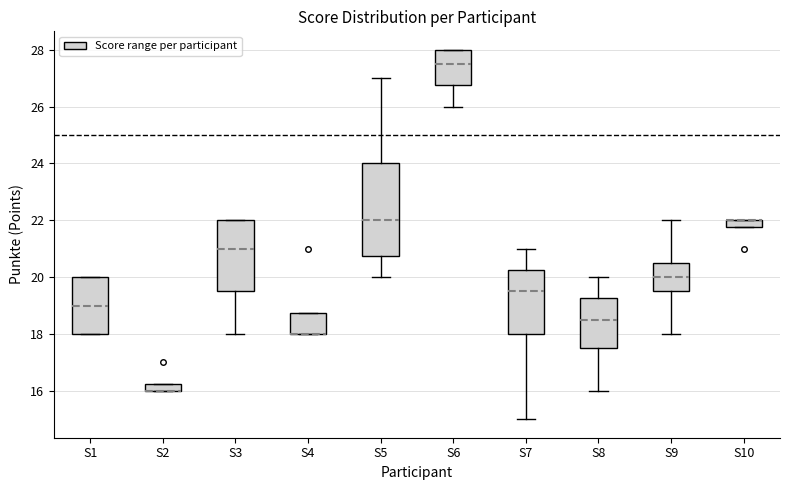

Which box is the tallest, from its lower edge to its upper edge?

S5